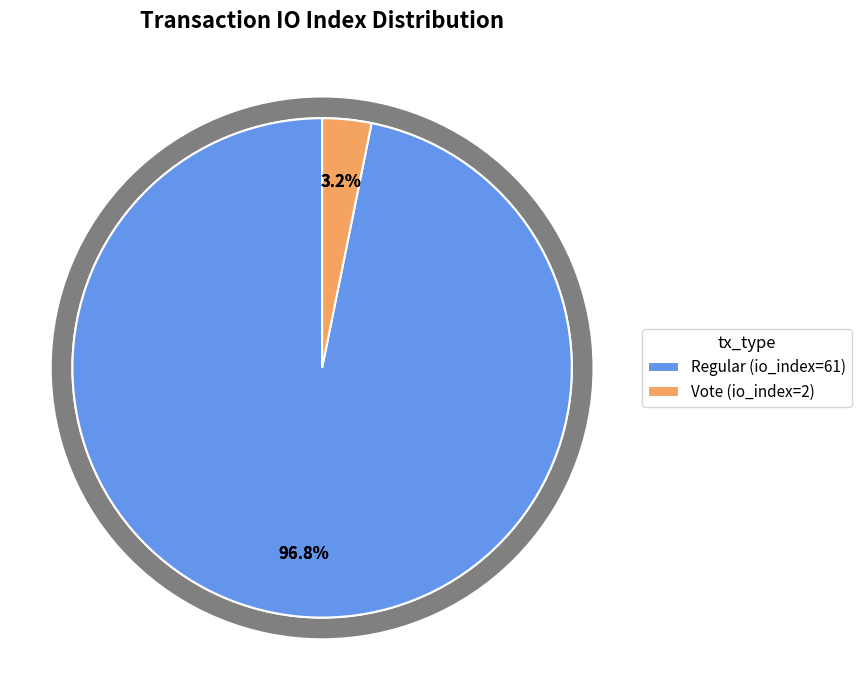

To the nearest percent, what portion does Vote (io_index=2) represent?

3%